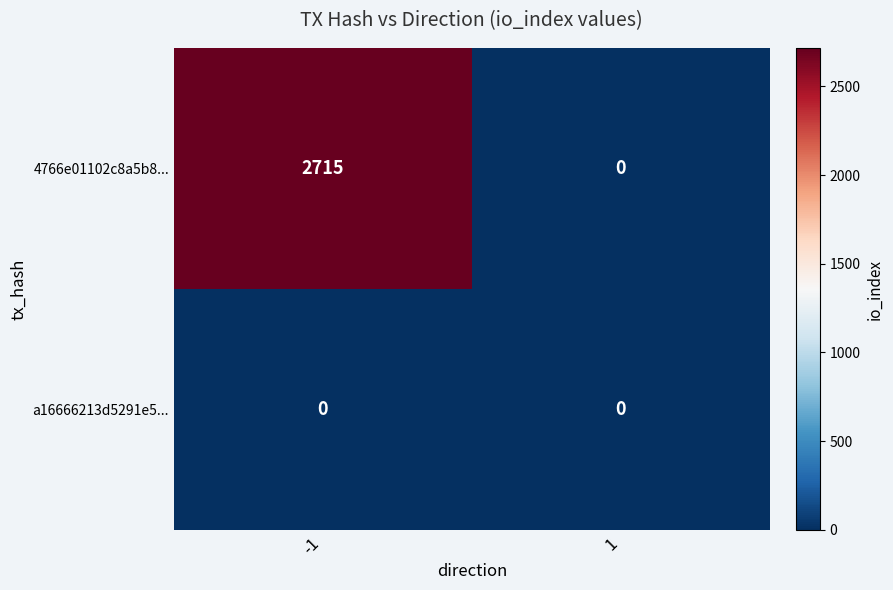

What is the sum of the 4766e01102c8a5b8... values at 1 and -1?

2715